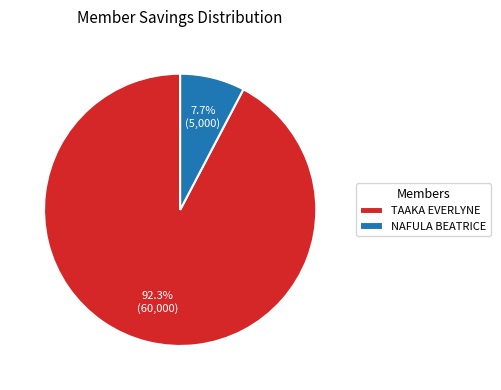

To the nearest percent, what is the difference between the largest and smallest slice percentages?

85%